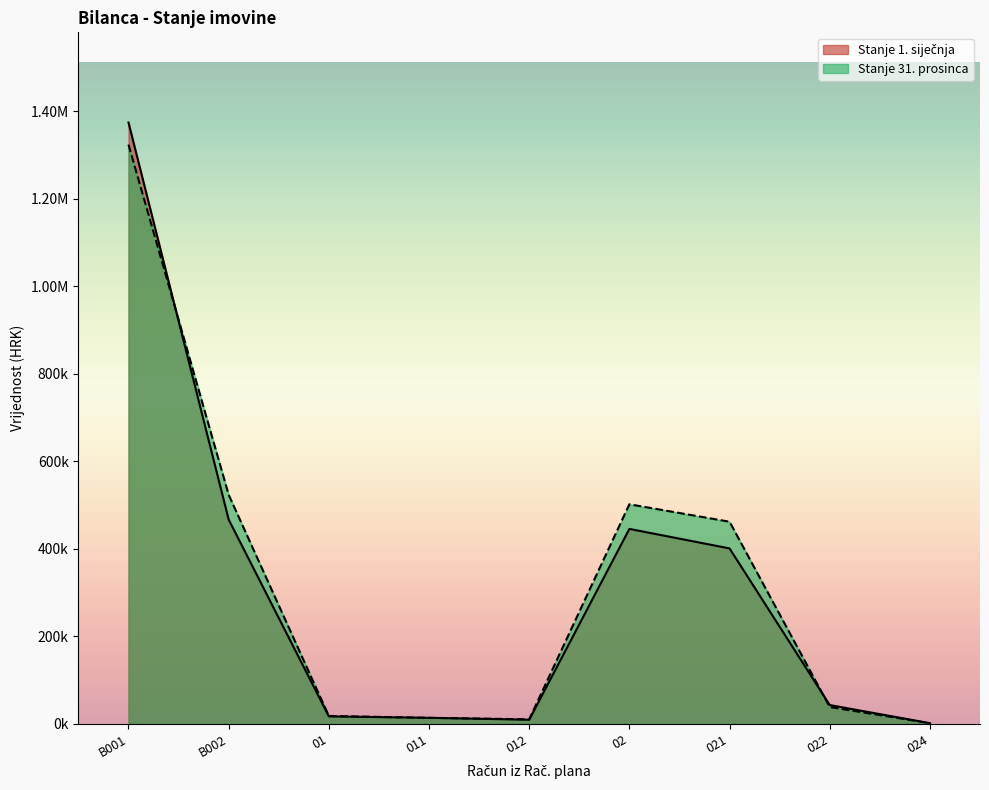

Which series has the largest total across all categories?

Stanje 31. prosinca